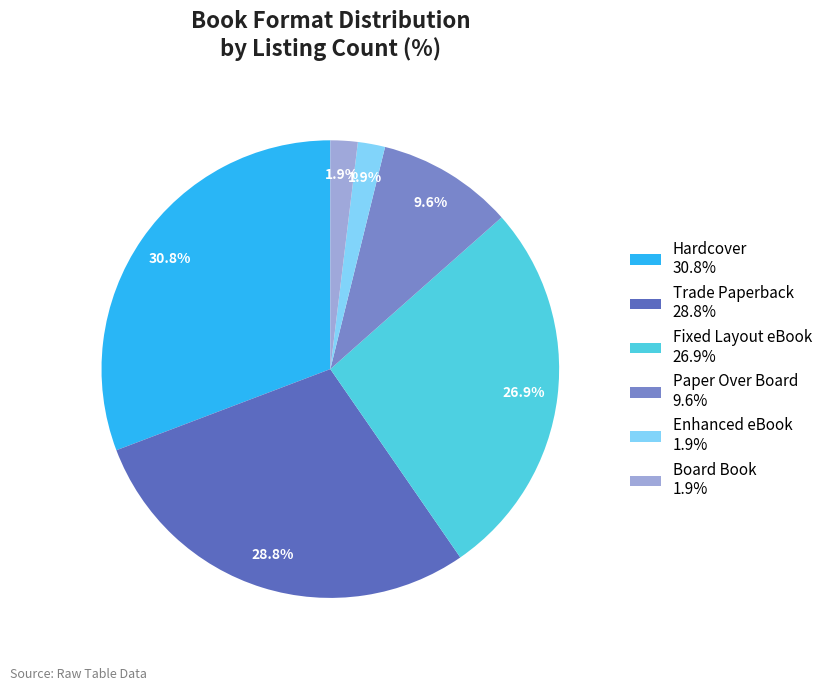

To the nearest percent, what portion does Board Book represent?

2%